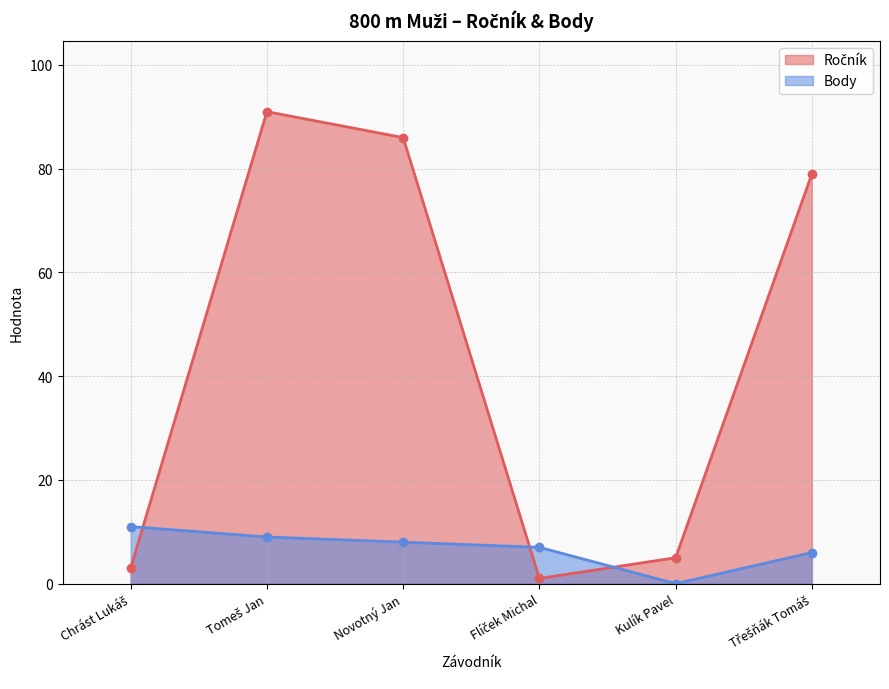

True or false: Body has more than 0 points higher than both neighbors.

False